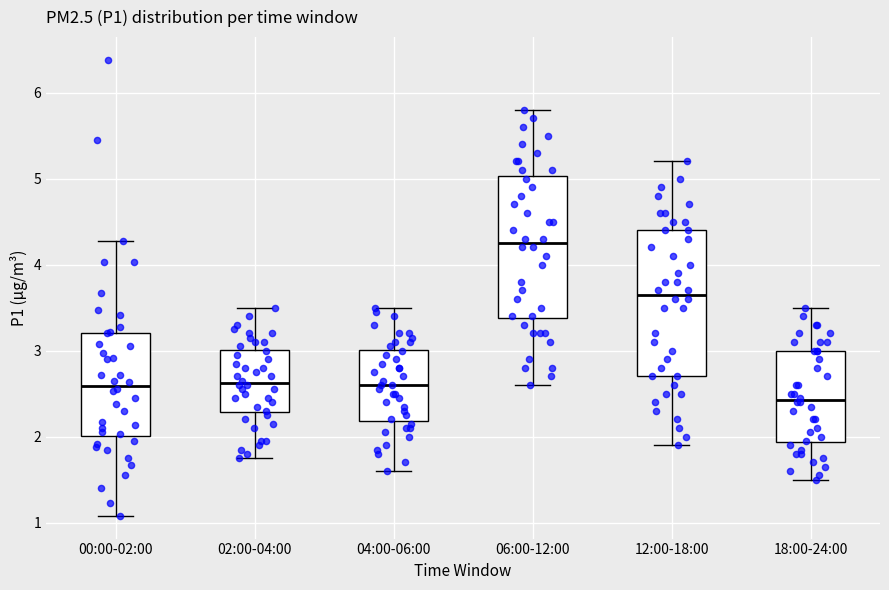

Which box's median line is the lowest?

18:00-24:00